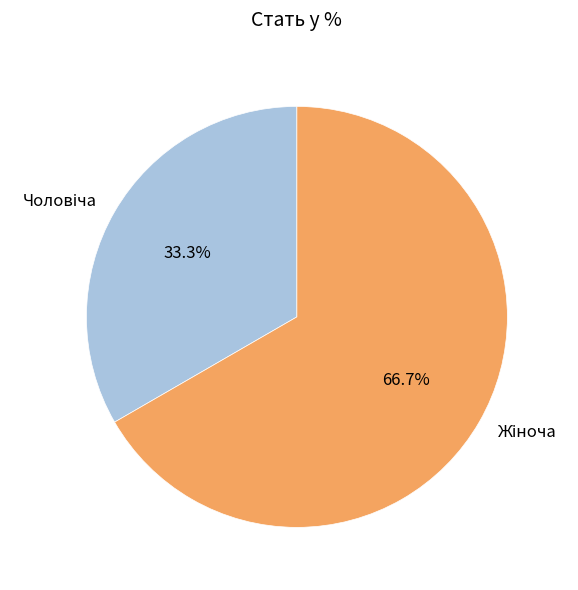

Is there a majority slice in this chart?

Yes